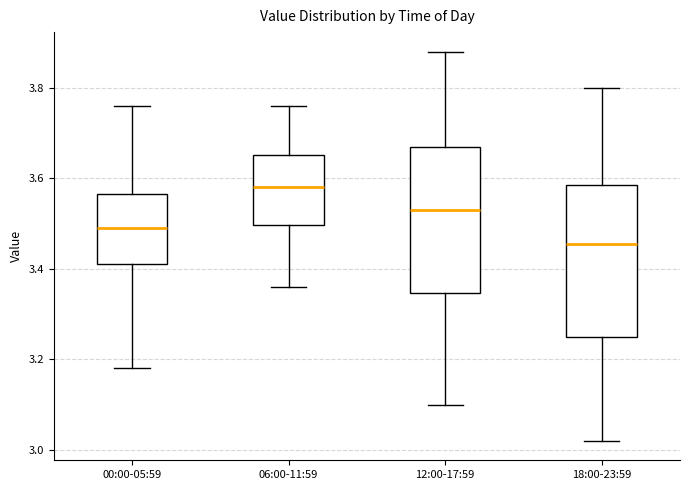

Reading left to right, transcribe this box plot: for each box, give where its median line is, the range the box spans, and where its two whiskers end, as read against the y-axis. The values are not printed on the chart, so give them approximately, as read against the axis.

00:00-05:59: median 3.50, box 3.42 to 3.56, whiskers 3.18 to 3.76
06:00-11:59: median 3.58, box 3.50 to 3.66, whiskers 3.36 to 3.76
12:00-17:59: median 3.54, box 3.34 to 3.68, whiskers 3.10 to 3.88
18:00-23:59: median 3.46, box 3.26 to 3.58, whiskers 3.02 to 3.80